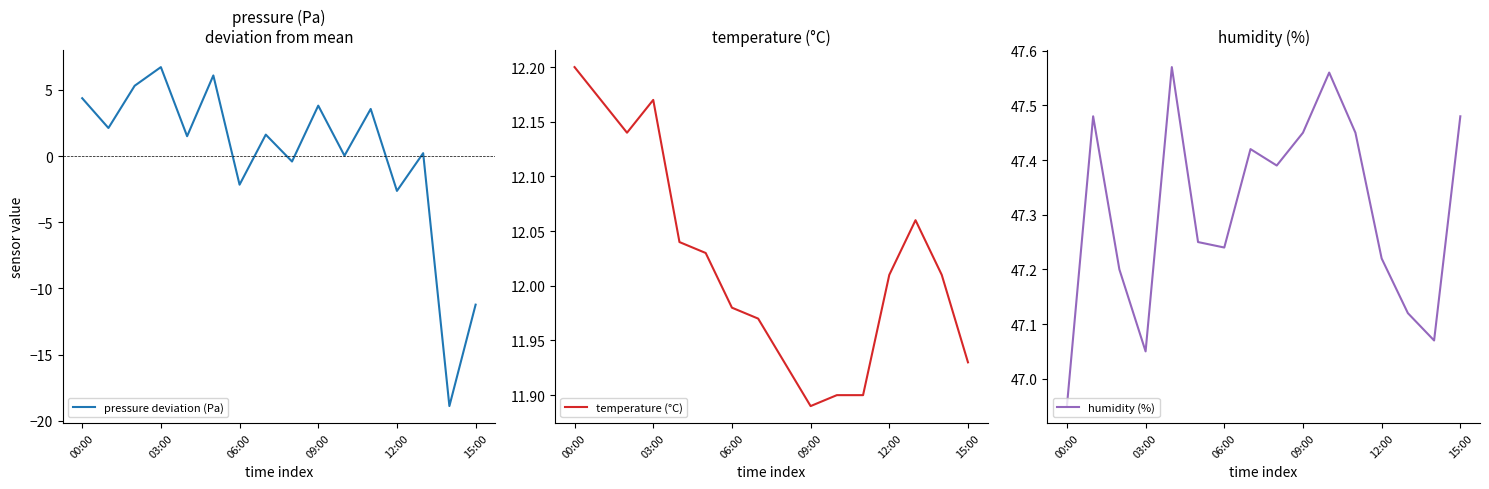

What is the difference between the second highest and second lowest values in the temperature (°C) series?

0.3